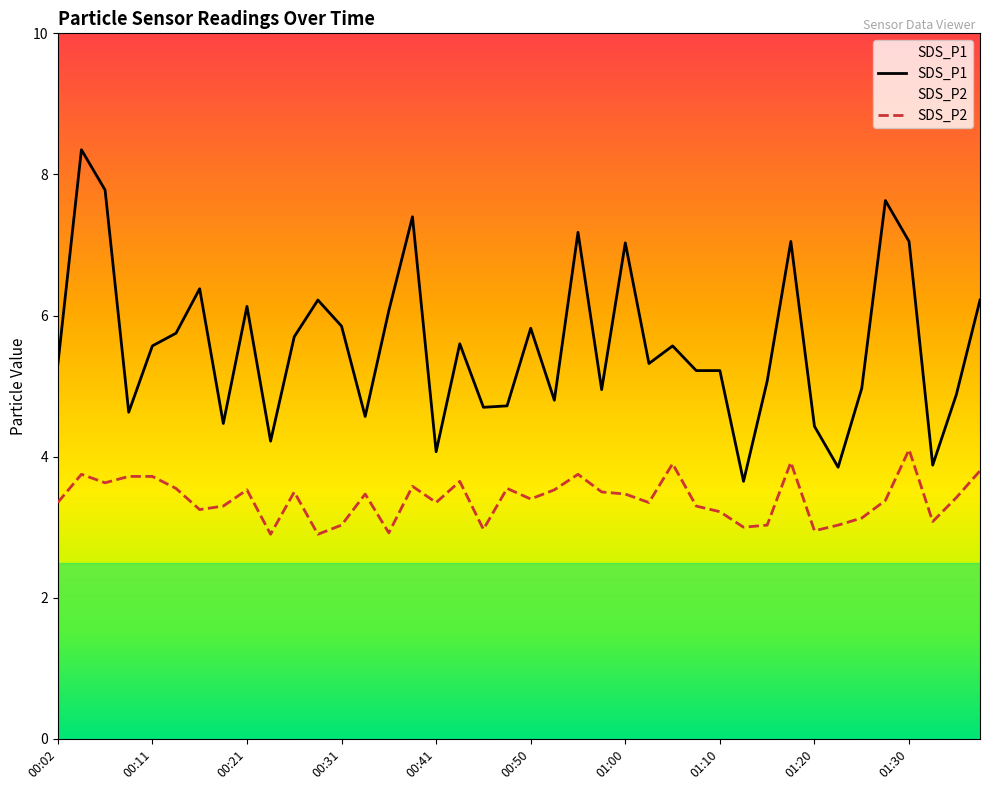

How many data points does each series have?

40